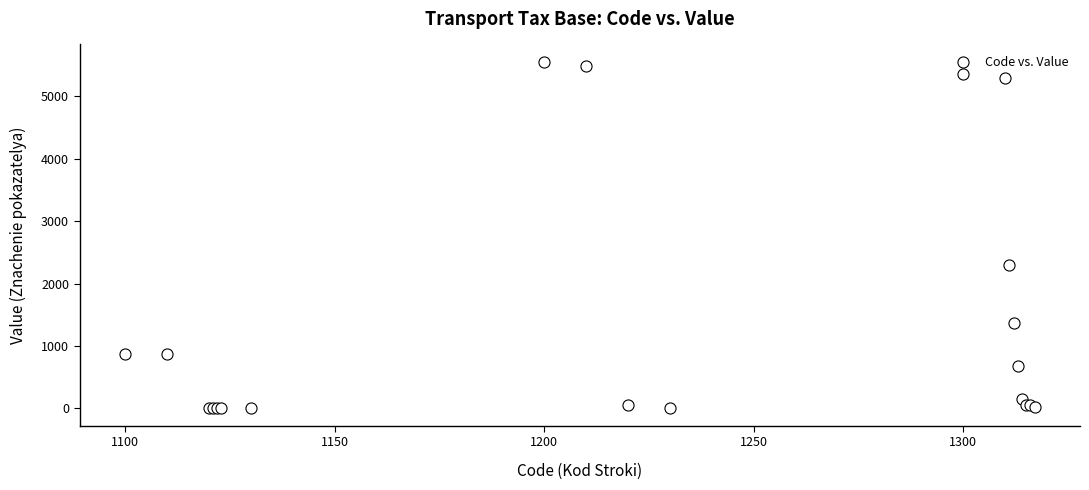

What Y value in the scatter plot is closest to 2776?

2289